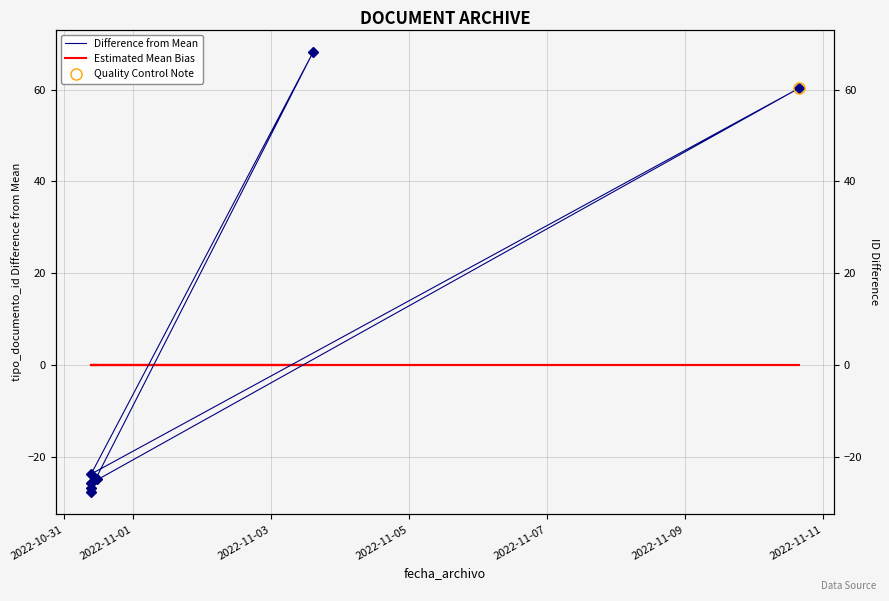

Which series has the widest spread of values?

Difference from Mean